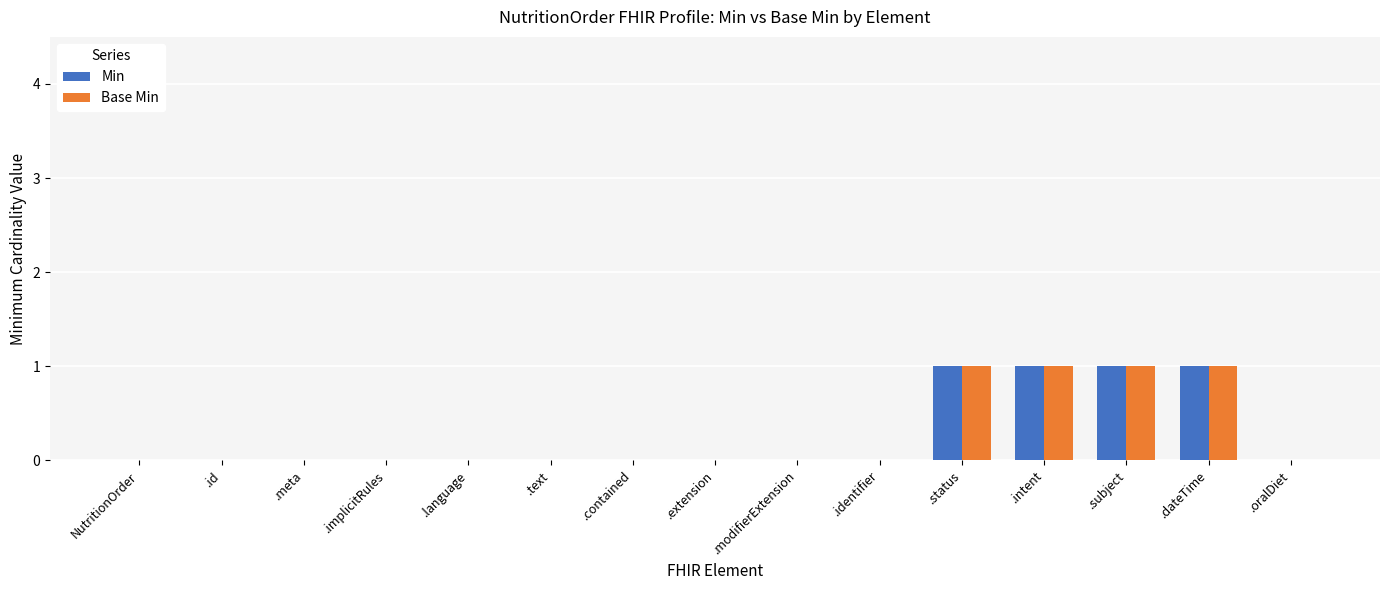

Is it true that Base Min equals 0 at .modifierExtension?

True